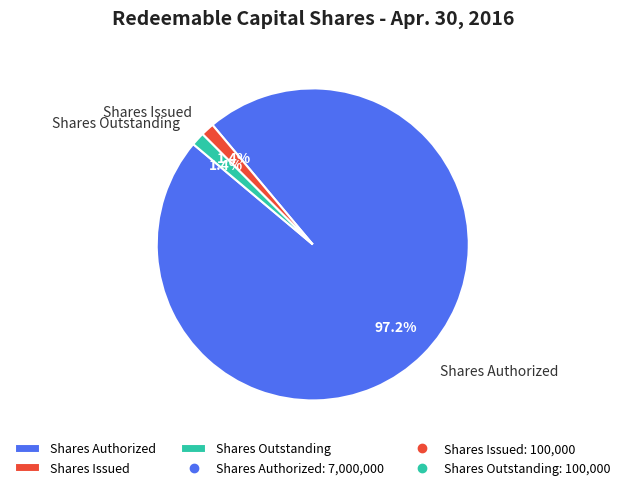

What percentage is the Shares Issued slice, to the nearest percent?

1%